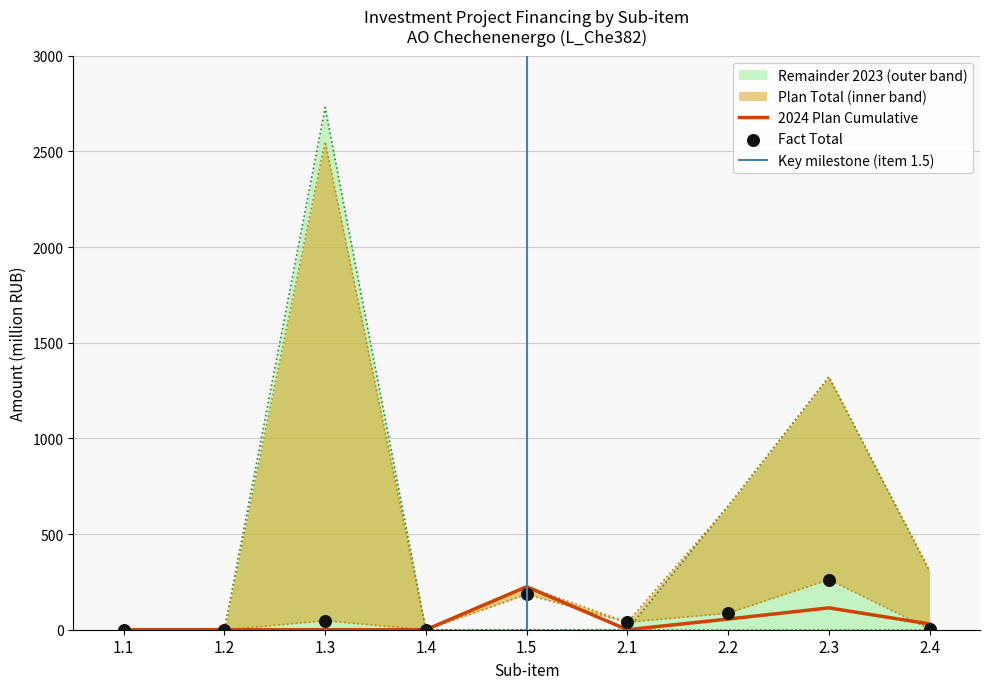

Which series has the largest total across all categories?

Plan Total